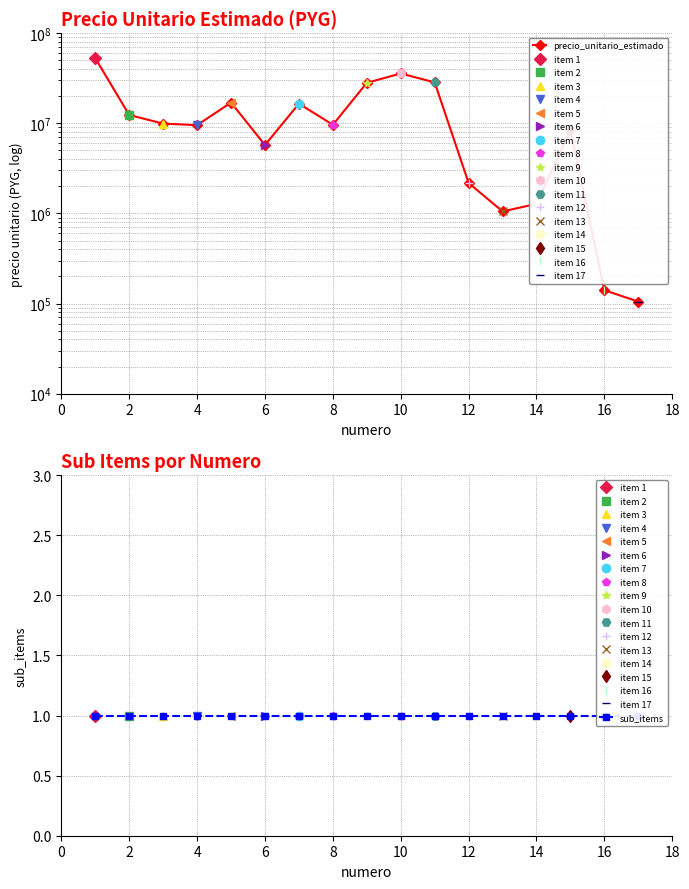

What is the value of the precio_unitario_estimado point at the 16th from the left?

140533